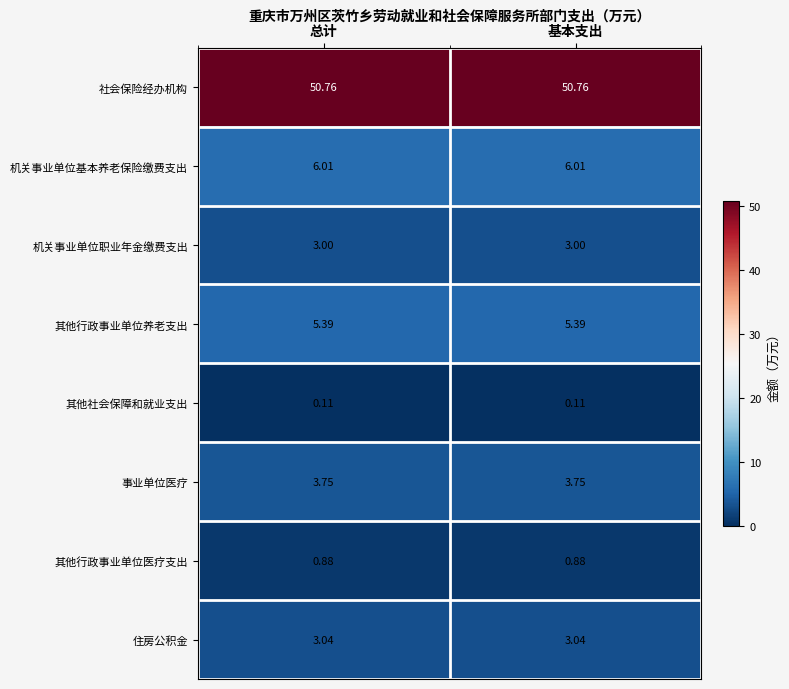

Rank the series at 总计 from highest to lowest value.

社会保险经办机构, 机关事业单位基本养老保险缴费支出, 其他行政事业单位养老支出, 事业单位医疗, 住房公积金, 机关事业单位职业年金缴费支出, 其他行政事业单位医疗支出, 其他社会保障和就业支出